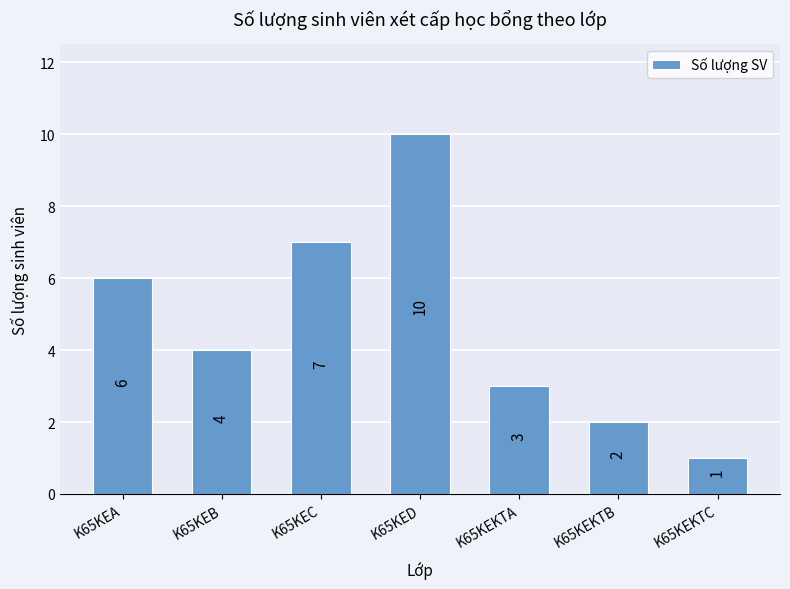

True or false: the data shows 1 at K65KEKTC.

True